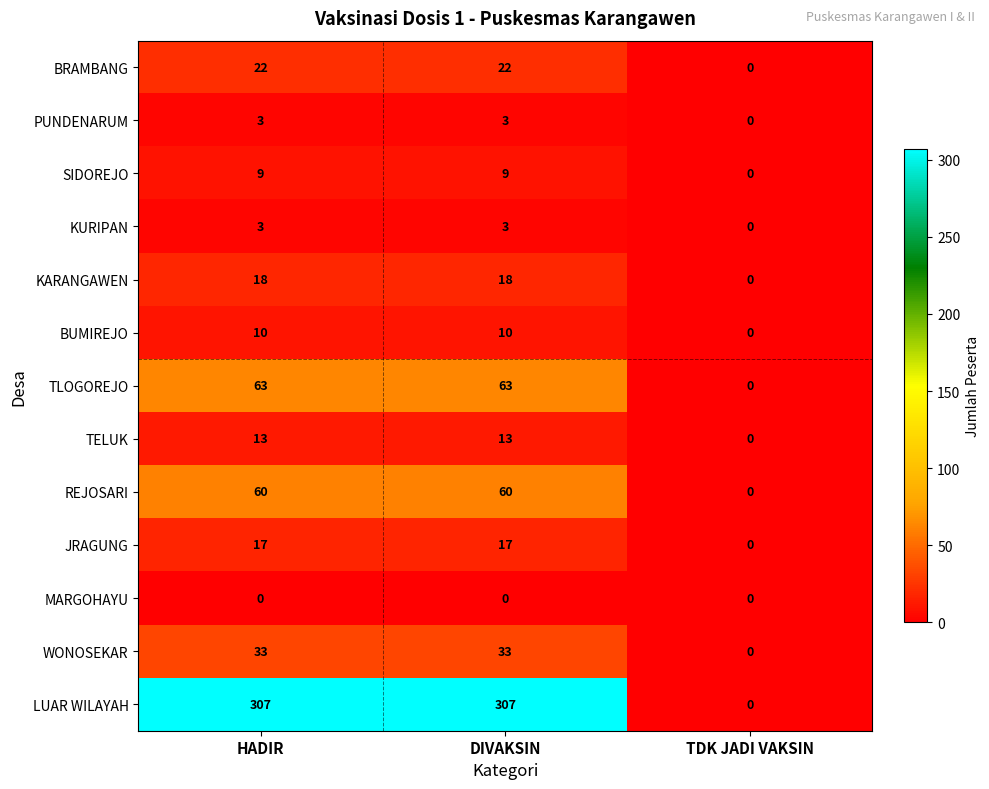

True or false: TELUK has a value of 8 at HADIR.

False